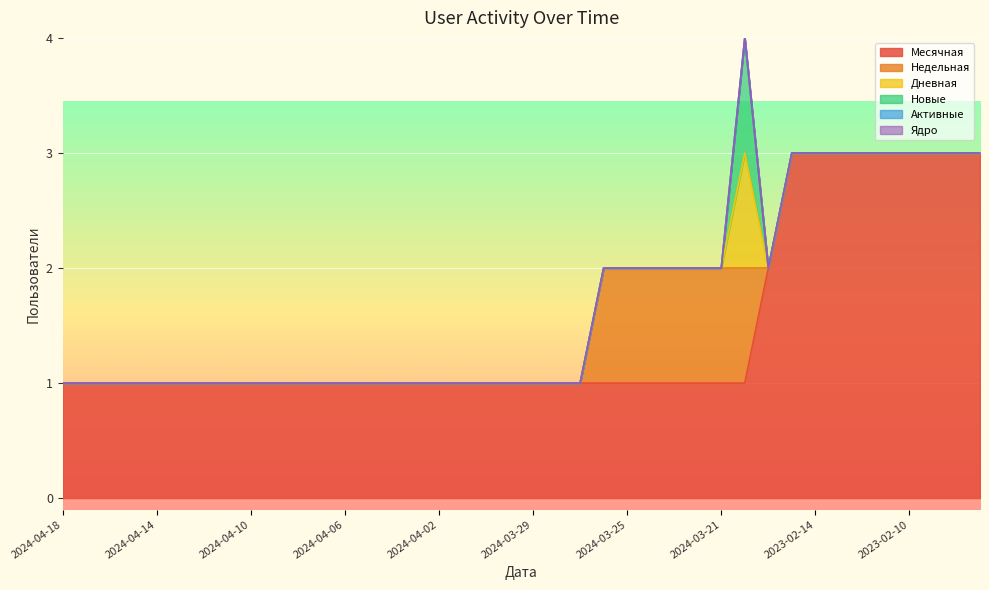

True or false: Ядро and Новые intersect in this chart.

False